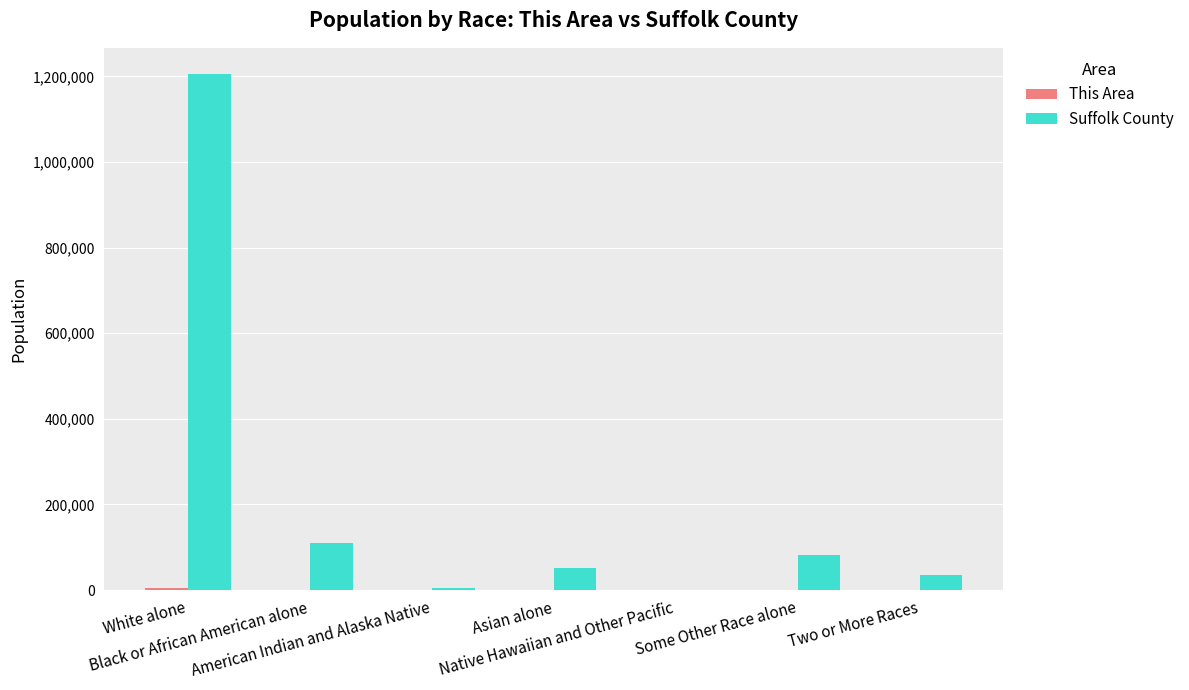

What is the sum of all Suffolk County values?

1493350